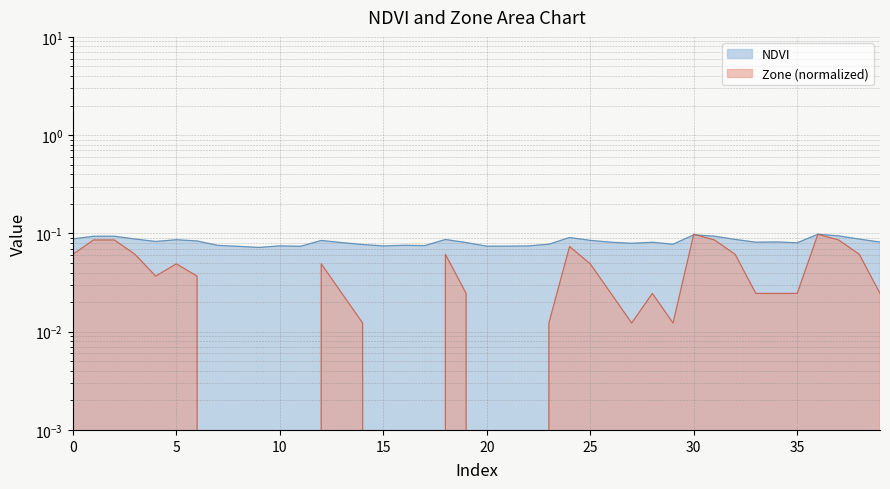

What is the value of the NDVI point at the 37th from the left?

0.1